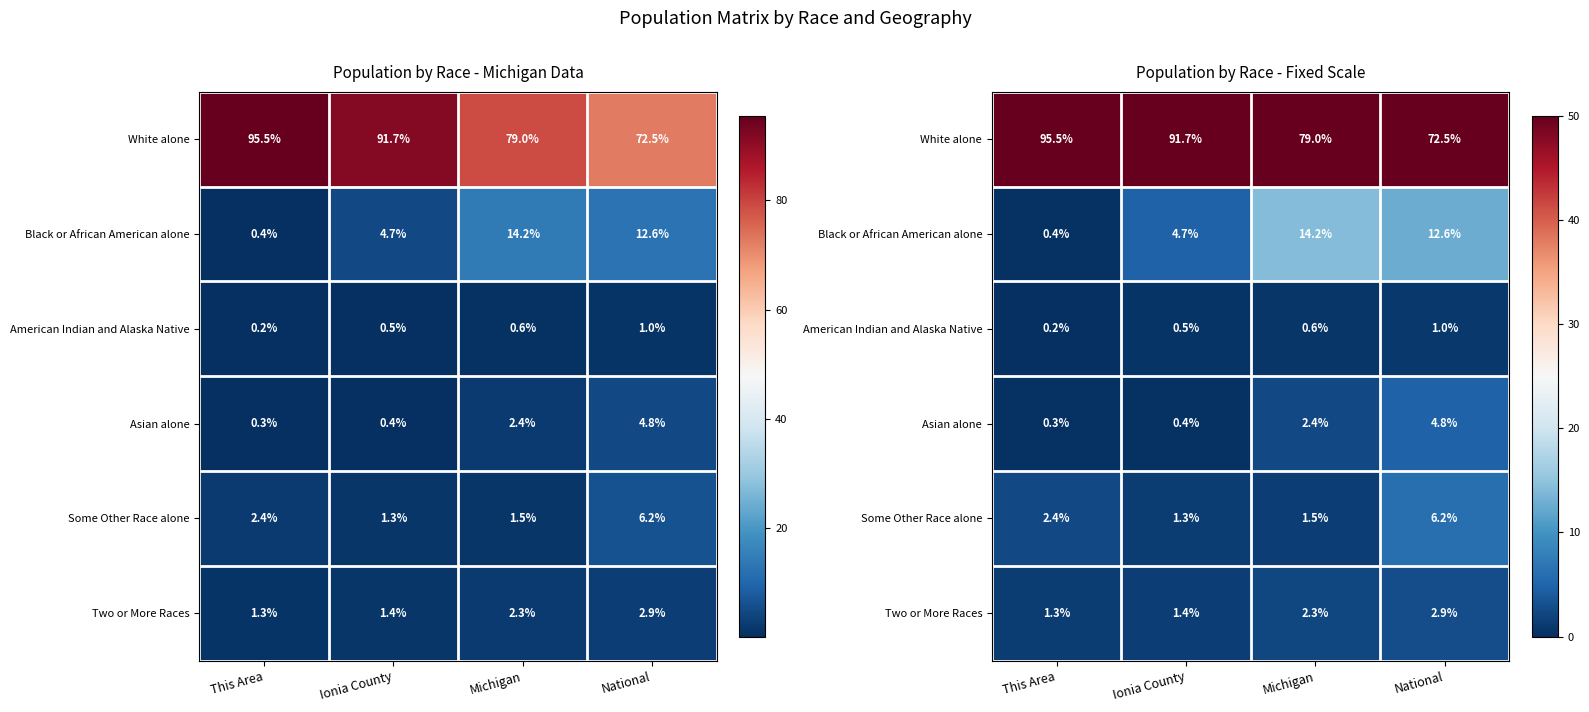

What is the approximate value of Black or African American alone at Ionia County?

4.7